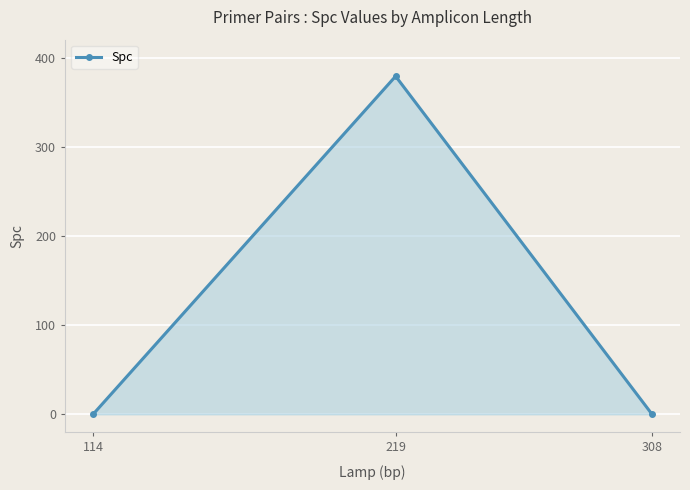

Which category has the highest value across all series?

219